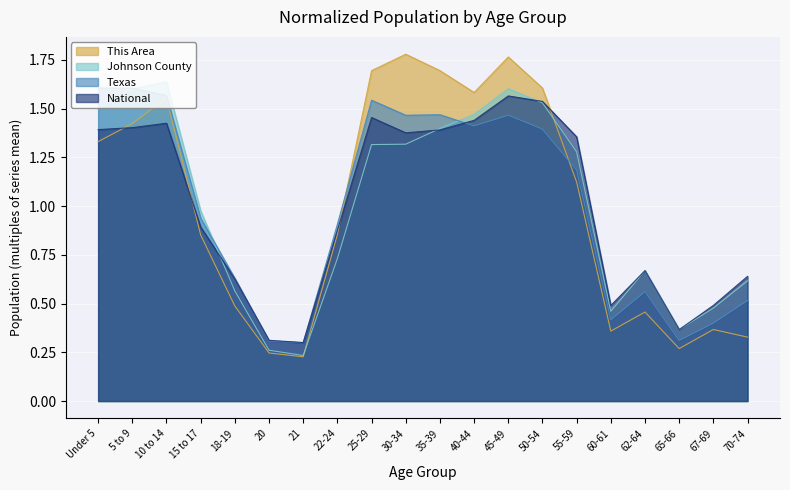

Read the Johnson County value at 45-49.

1.6